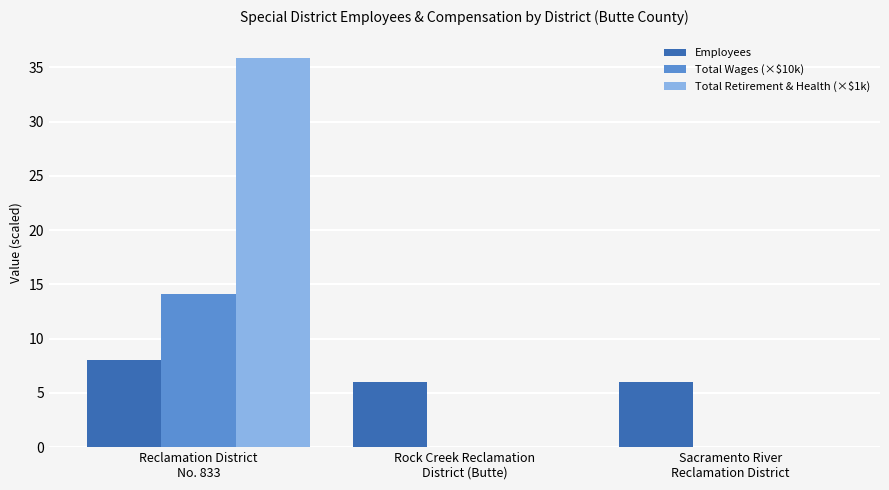

What is the sum of all Total Wages (×$10k) values?

14.1